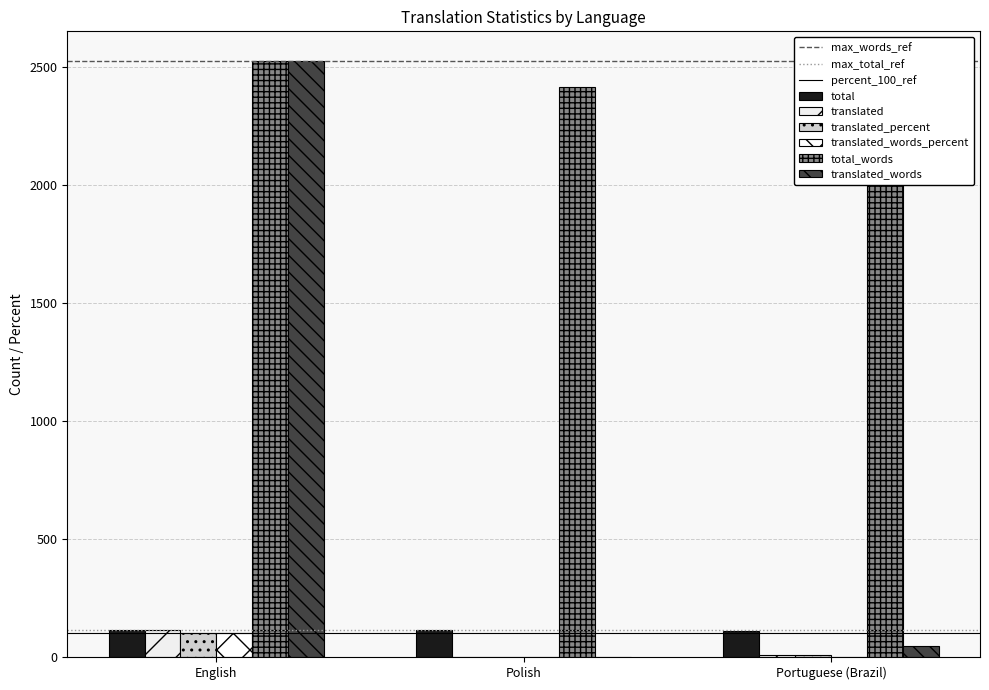

What are all the series names shown in the legend?

total, translated, translated_percent, translated_words_percent, total_words, translated_words